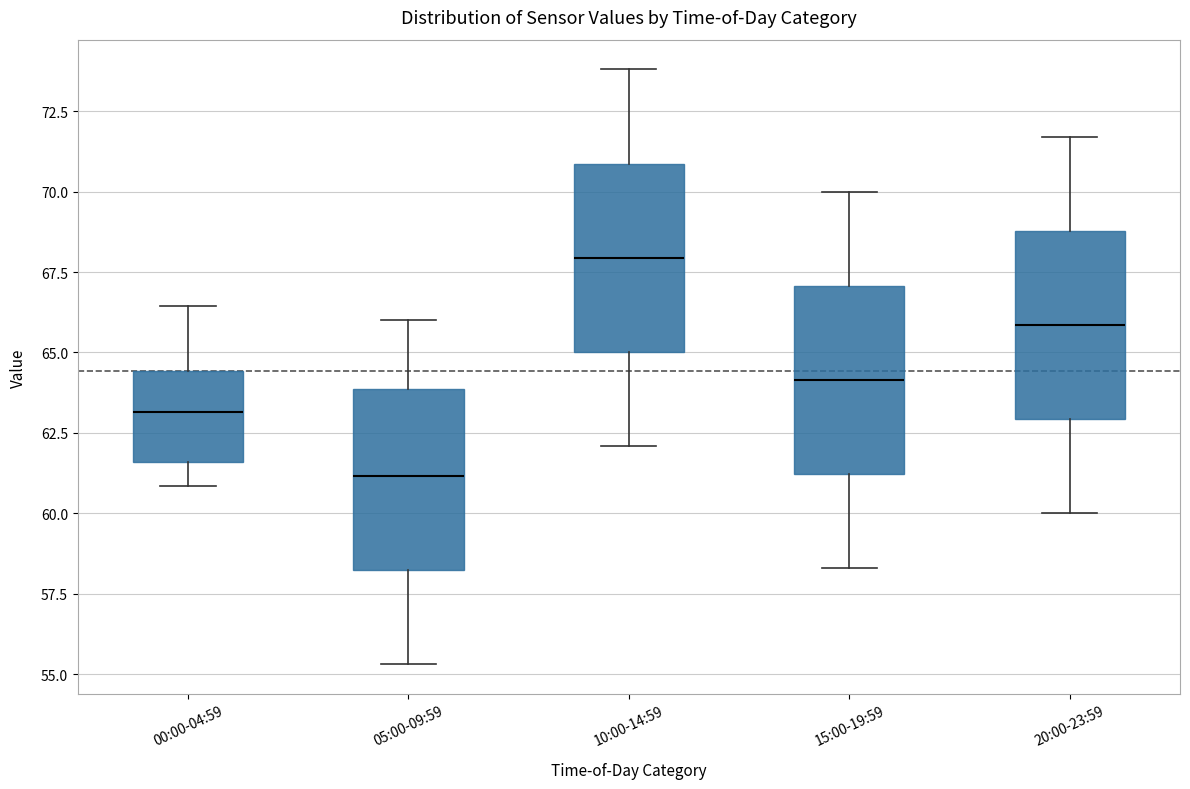

Which box has the lowest median line?

05:00-09:59